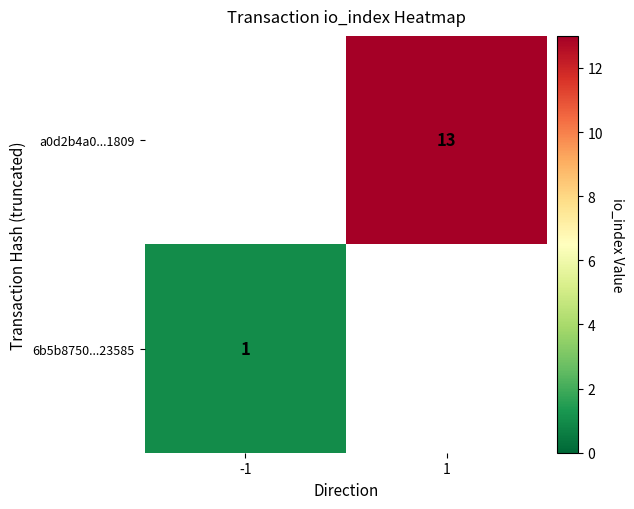

The 6b5b8750...23585 series shows 0 at -1. True or false?

False